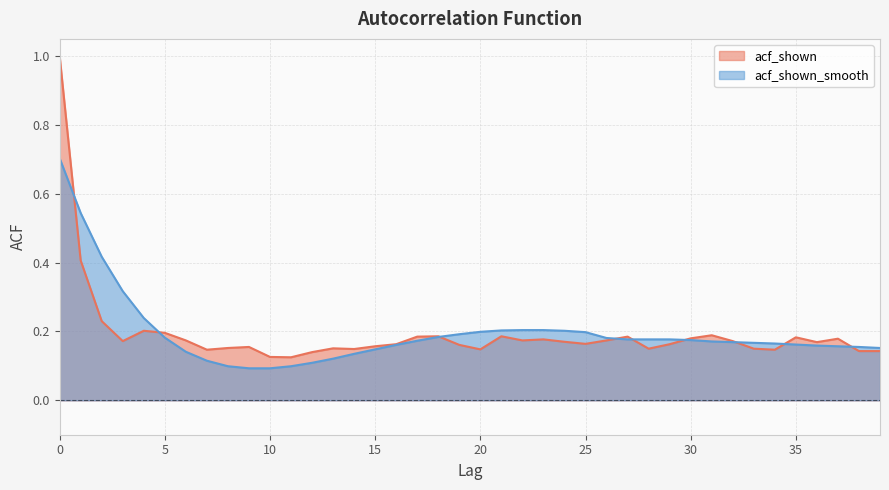

Which series has the widest spread of values?

acf_shown